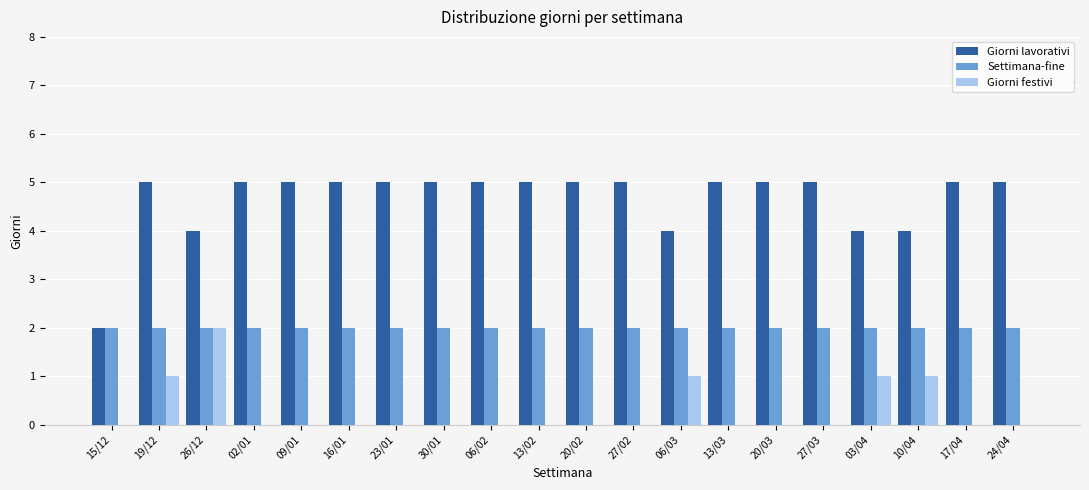

Between 15/12 and 10/04, which series saw the biggest shift?

Giorni lavorativi